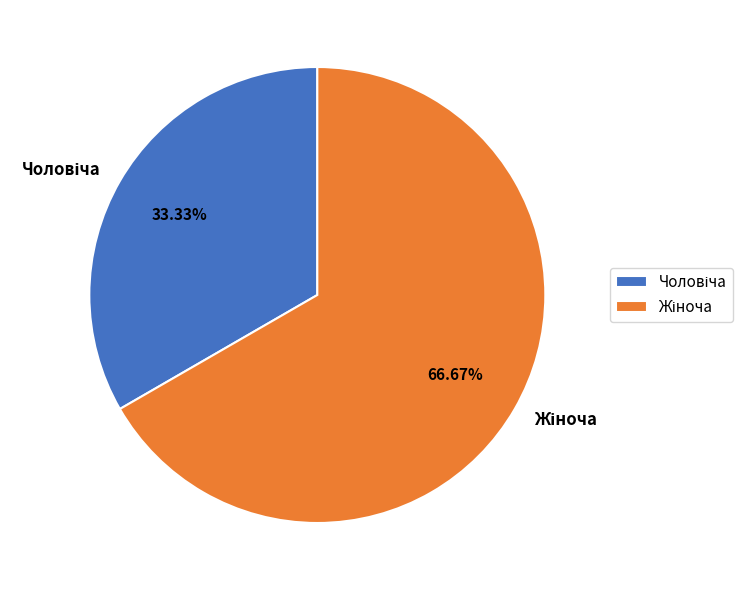

Does any single category account for the majority?

Yes